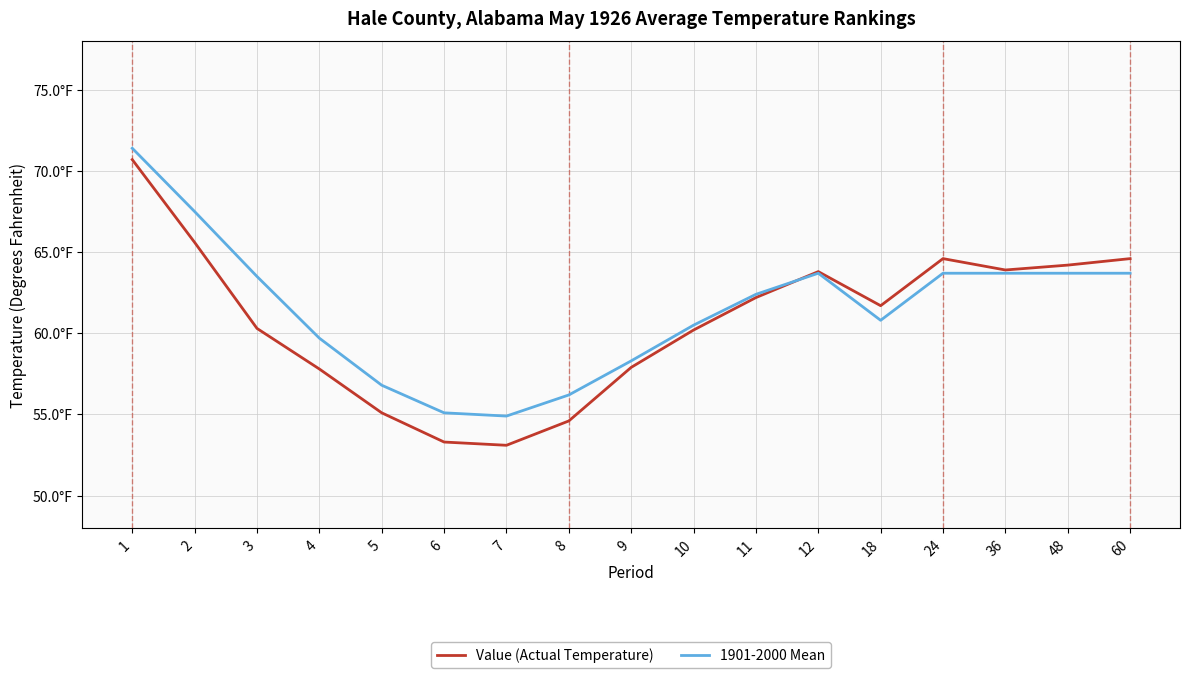

Does the chart have visible grid lines?

Yes